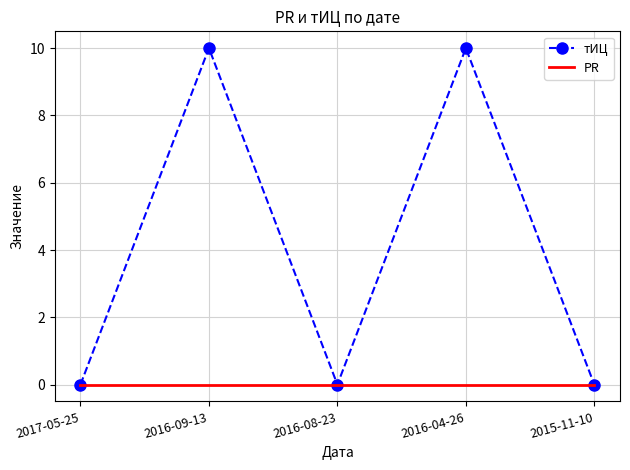

Is the value of тИЦ at 2016-04-26 greater than the value of PR at 2017-05-25?

Yes